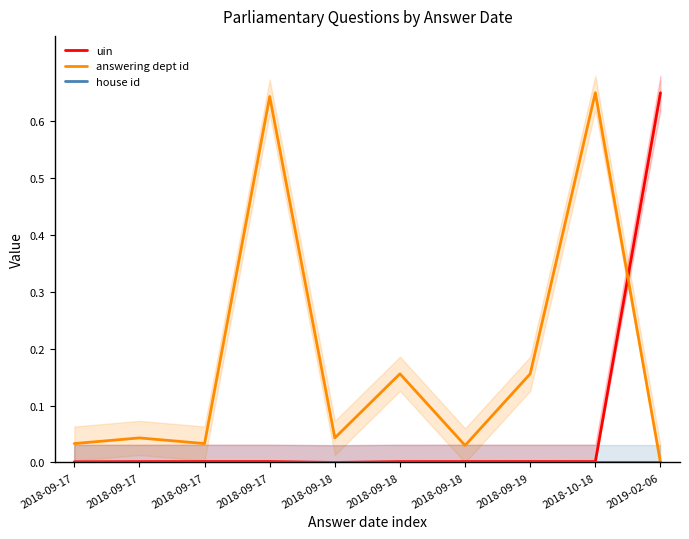

Which series has the widest spread of values?

uin